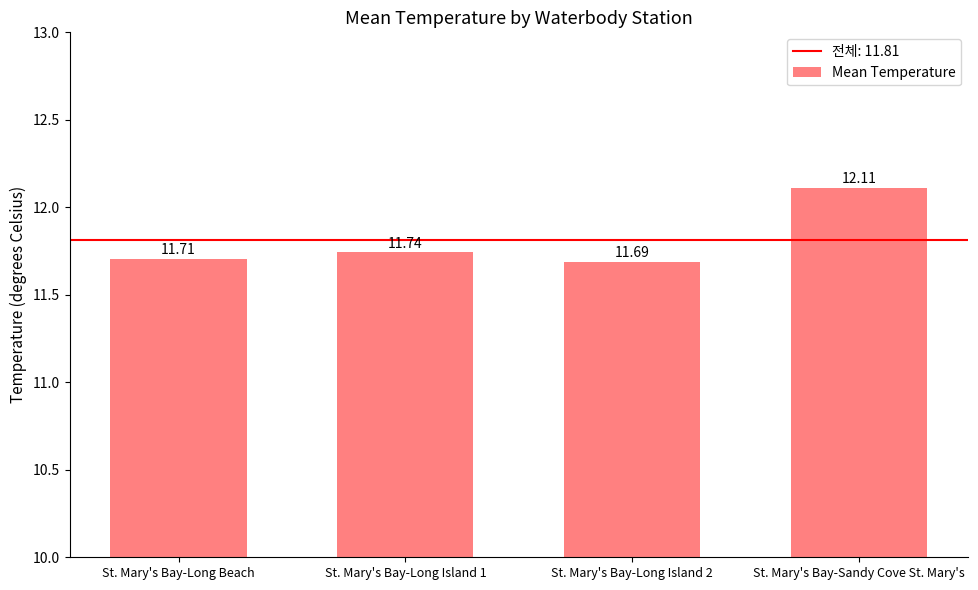

Does the chart contain stacked bars?

No